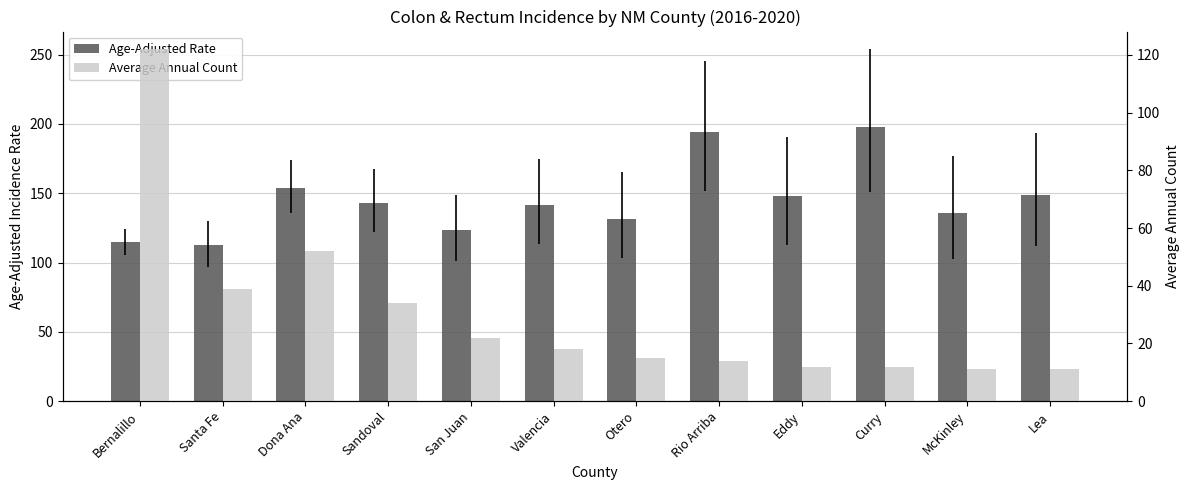

Which has a higher value, Bernalillo or Curry?

Curry